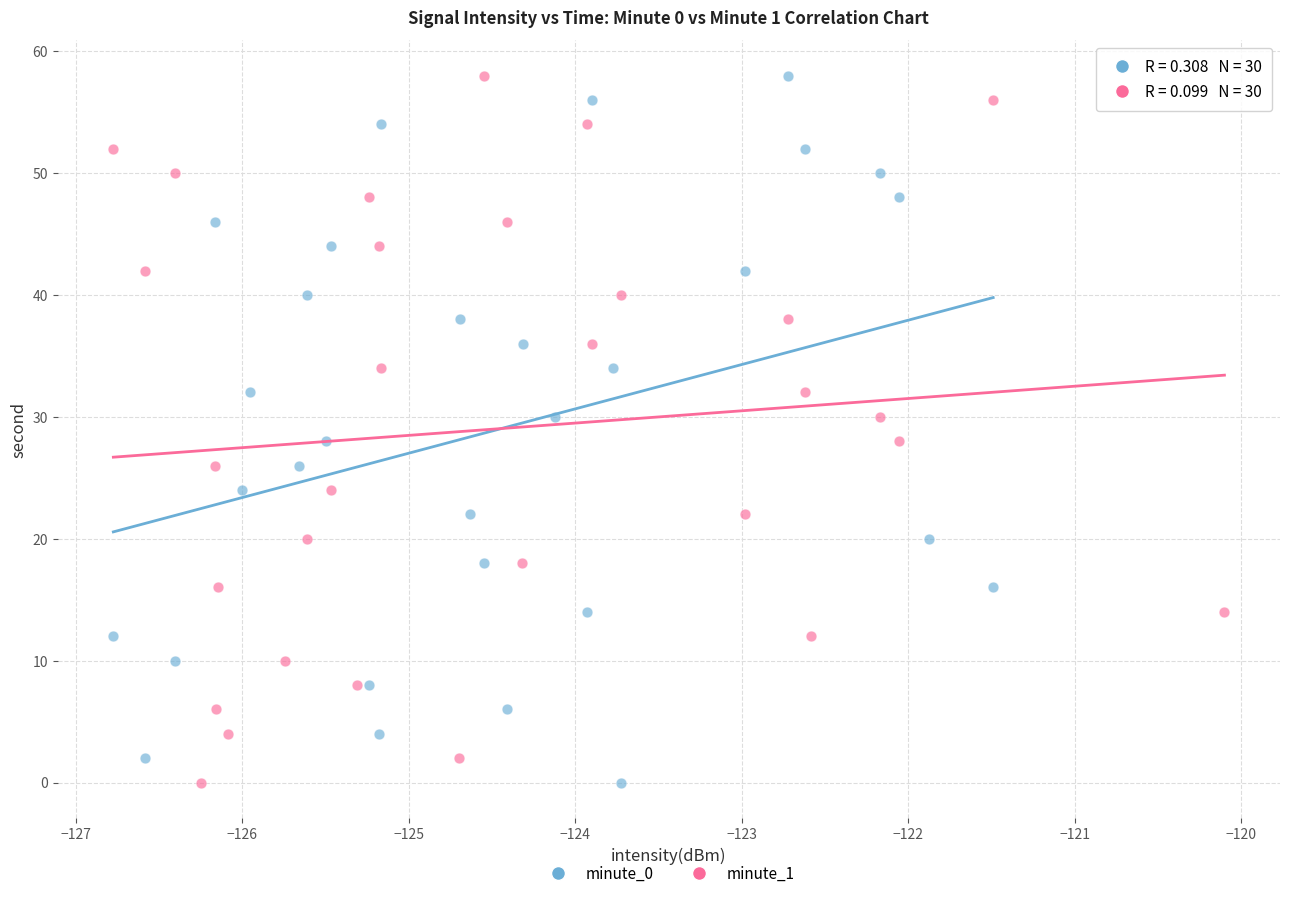

What are all the series names shown in the legend?

minute_0, minute_1